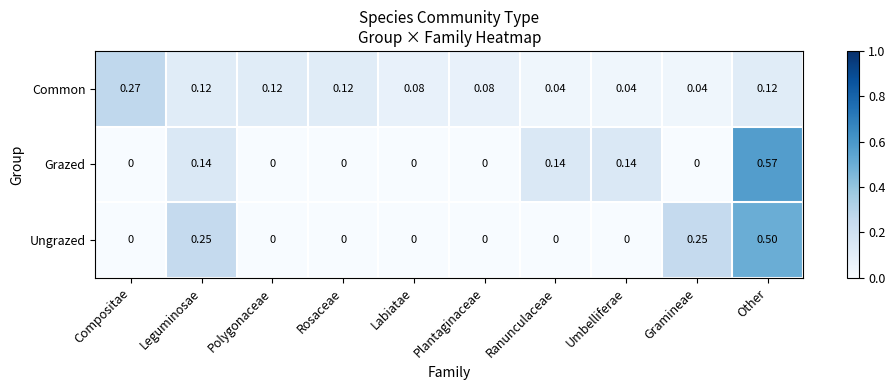

At which category is the sum across all series the highest?

Other